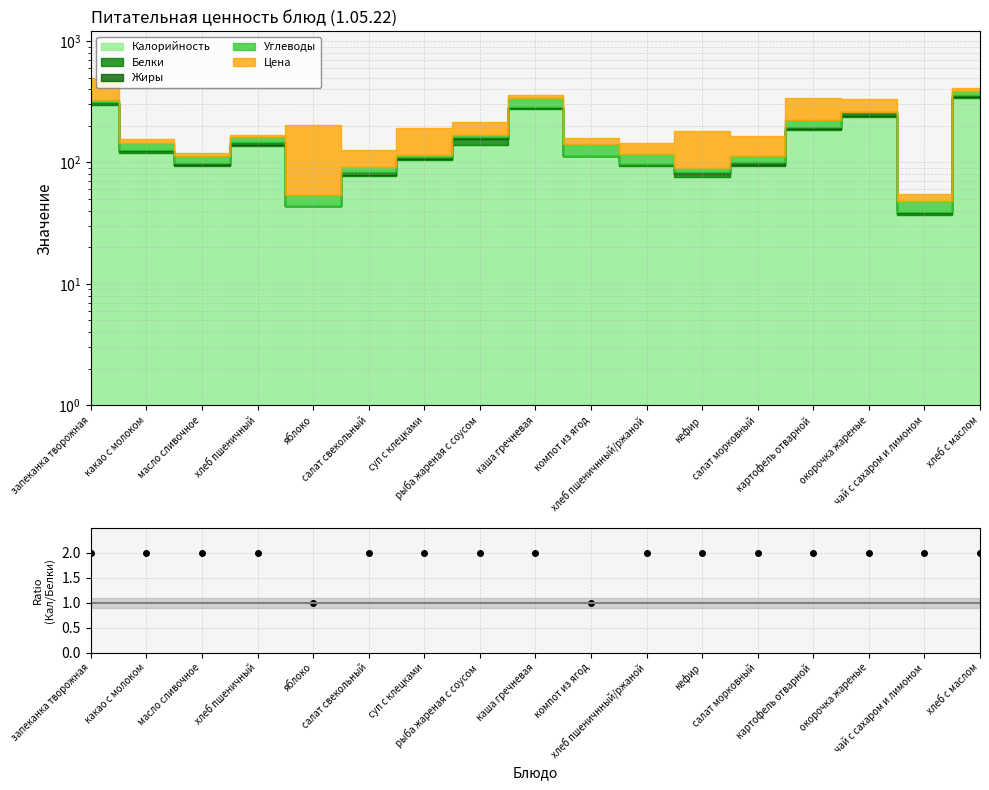

What position from the left is салат свекольный?

6